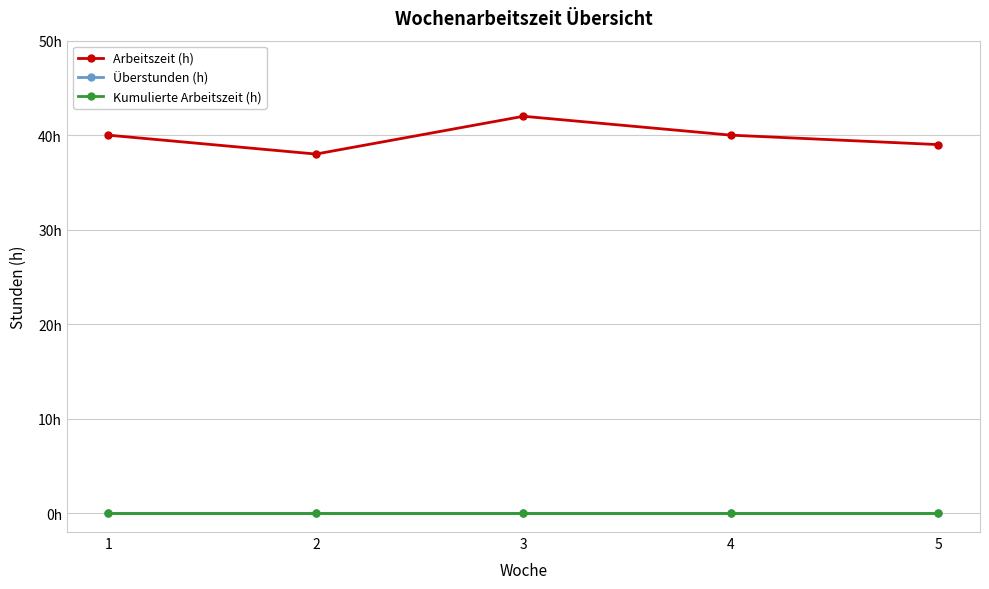

What is the value of the Arbeitszeit (h) point at the 2nd from the left?

38